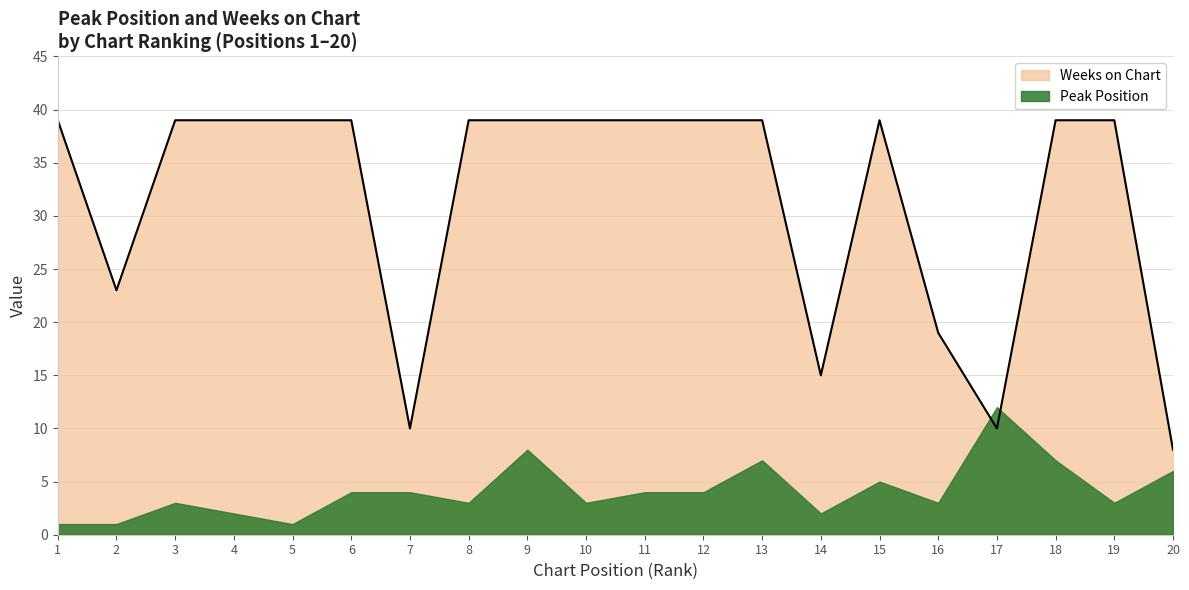

What is the maximum value shown in the chart?

39